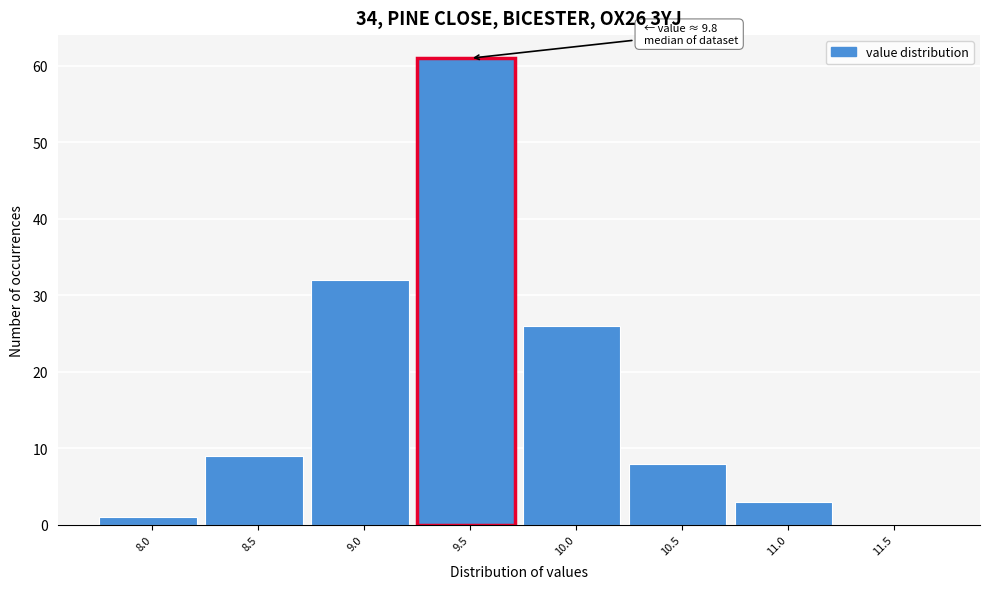

Reading left to right, transcribe all the data shown in this chart.

8.0=1	8.5=9	9.0=32	9.5=61	10.0=26	10.5=8	11.0=3	11.5=0